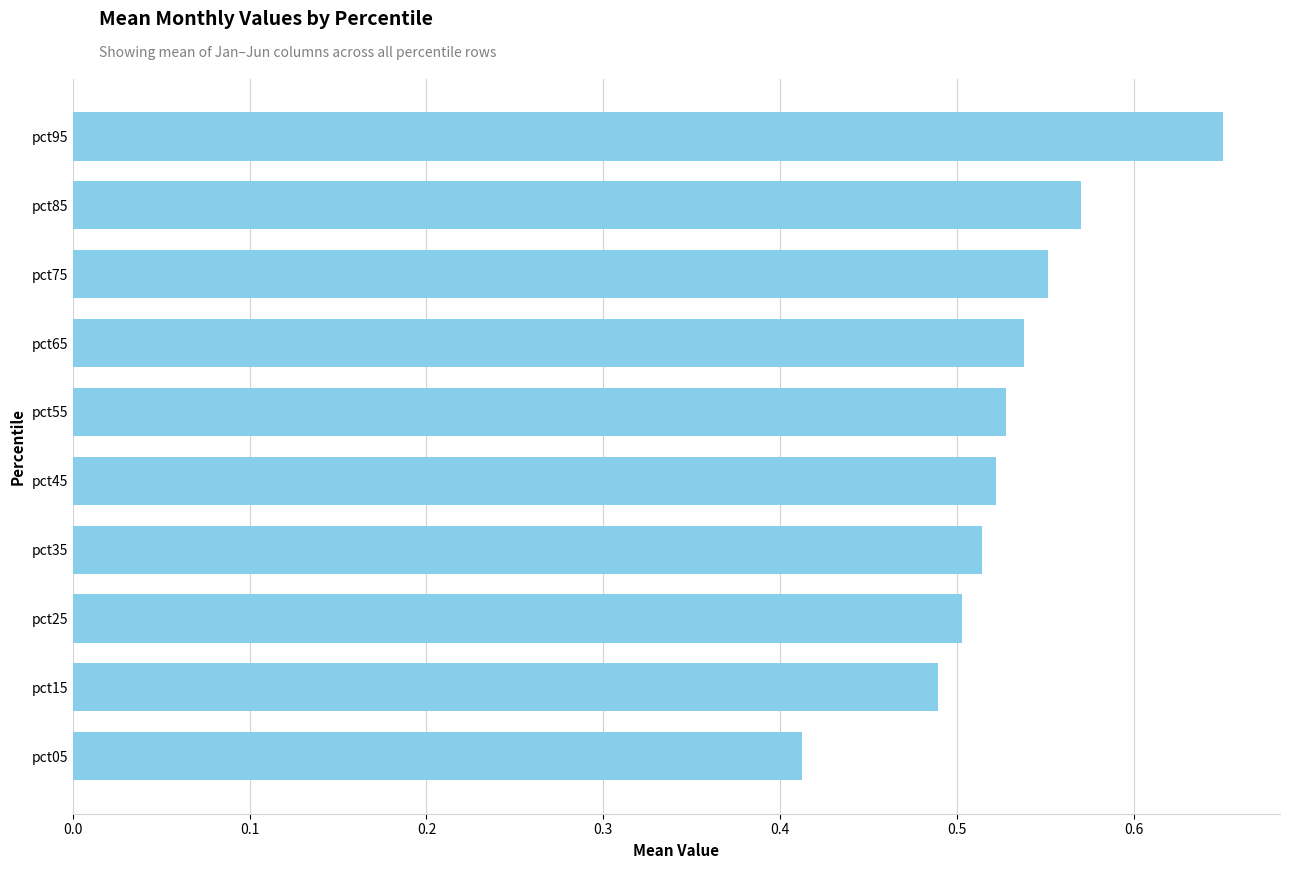

The chart shows a value of 0.5 at pct65. True or false?

True